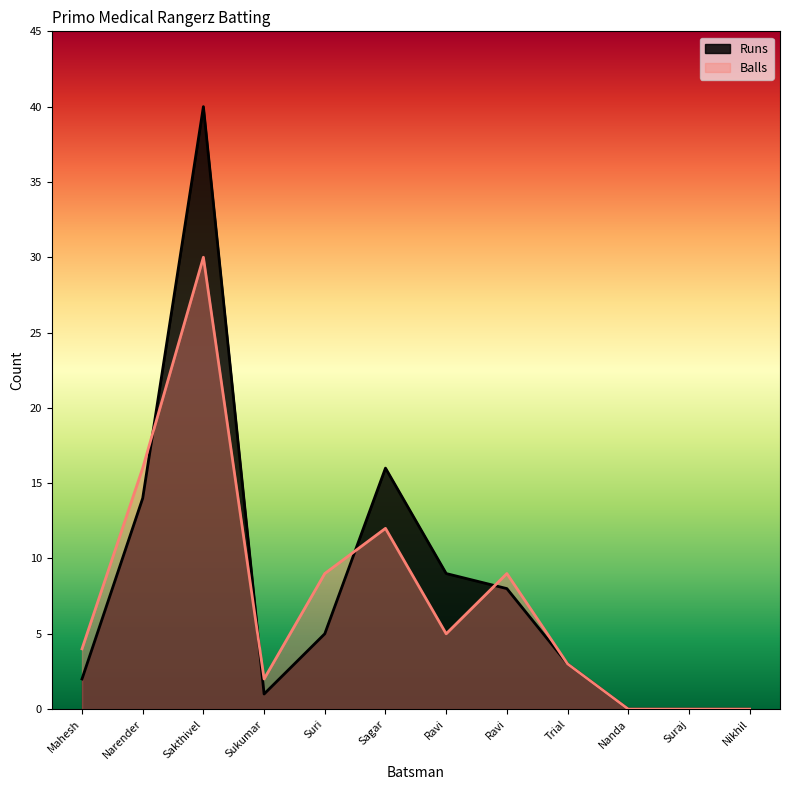

How many positive values does the Runs series have?

9